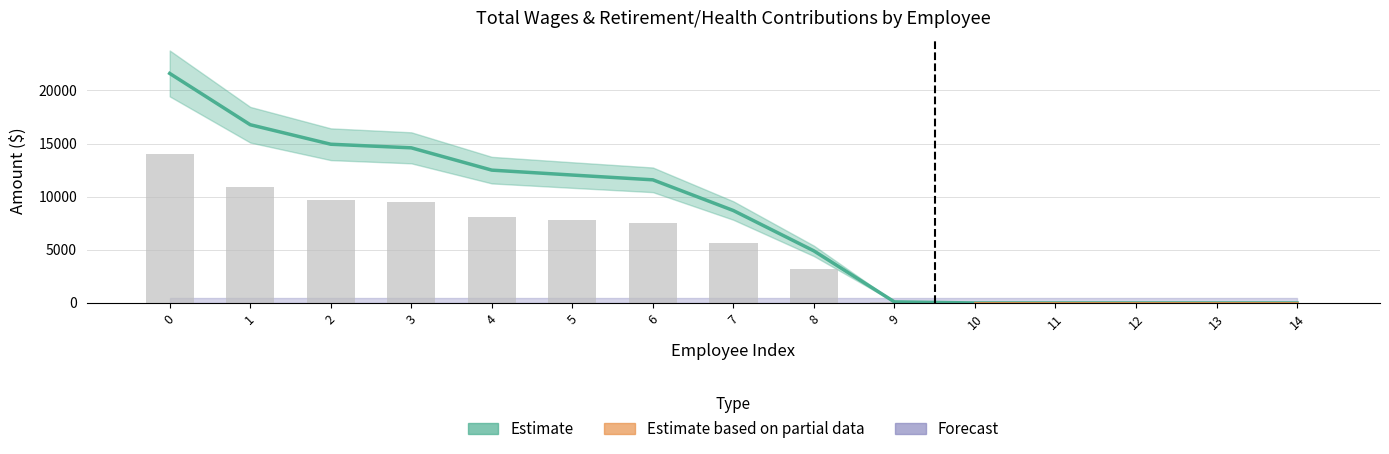

What is the maximum value shown in the chart?

21600